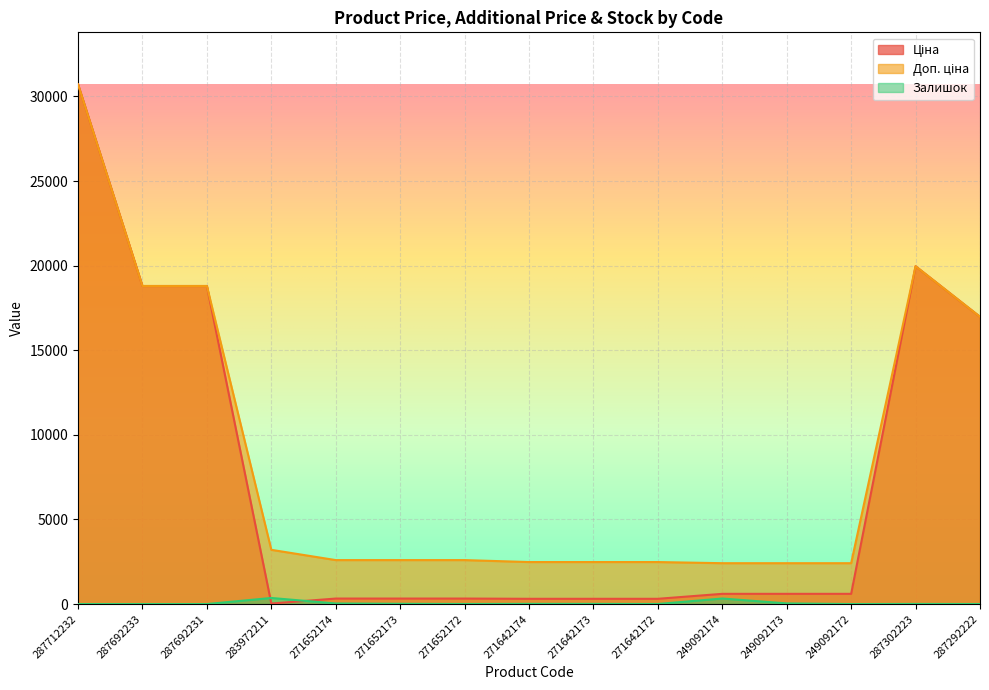

What is the label of the 1st point from the right?

287292222